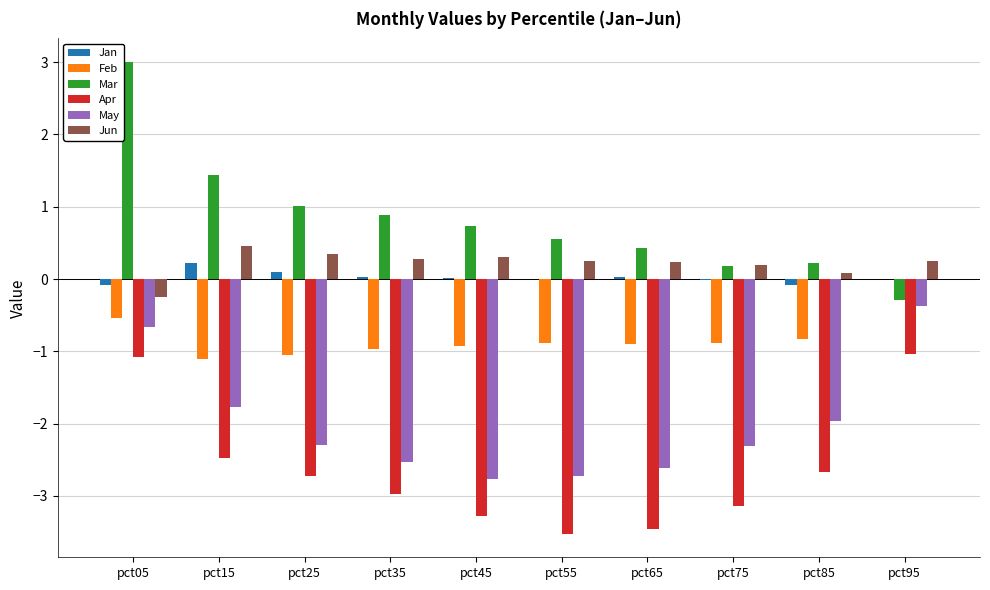

The Feb series shows -0.9 at pct75. True or false?

True